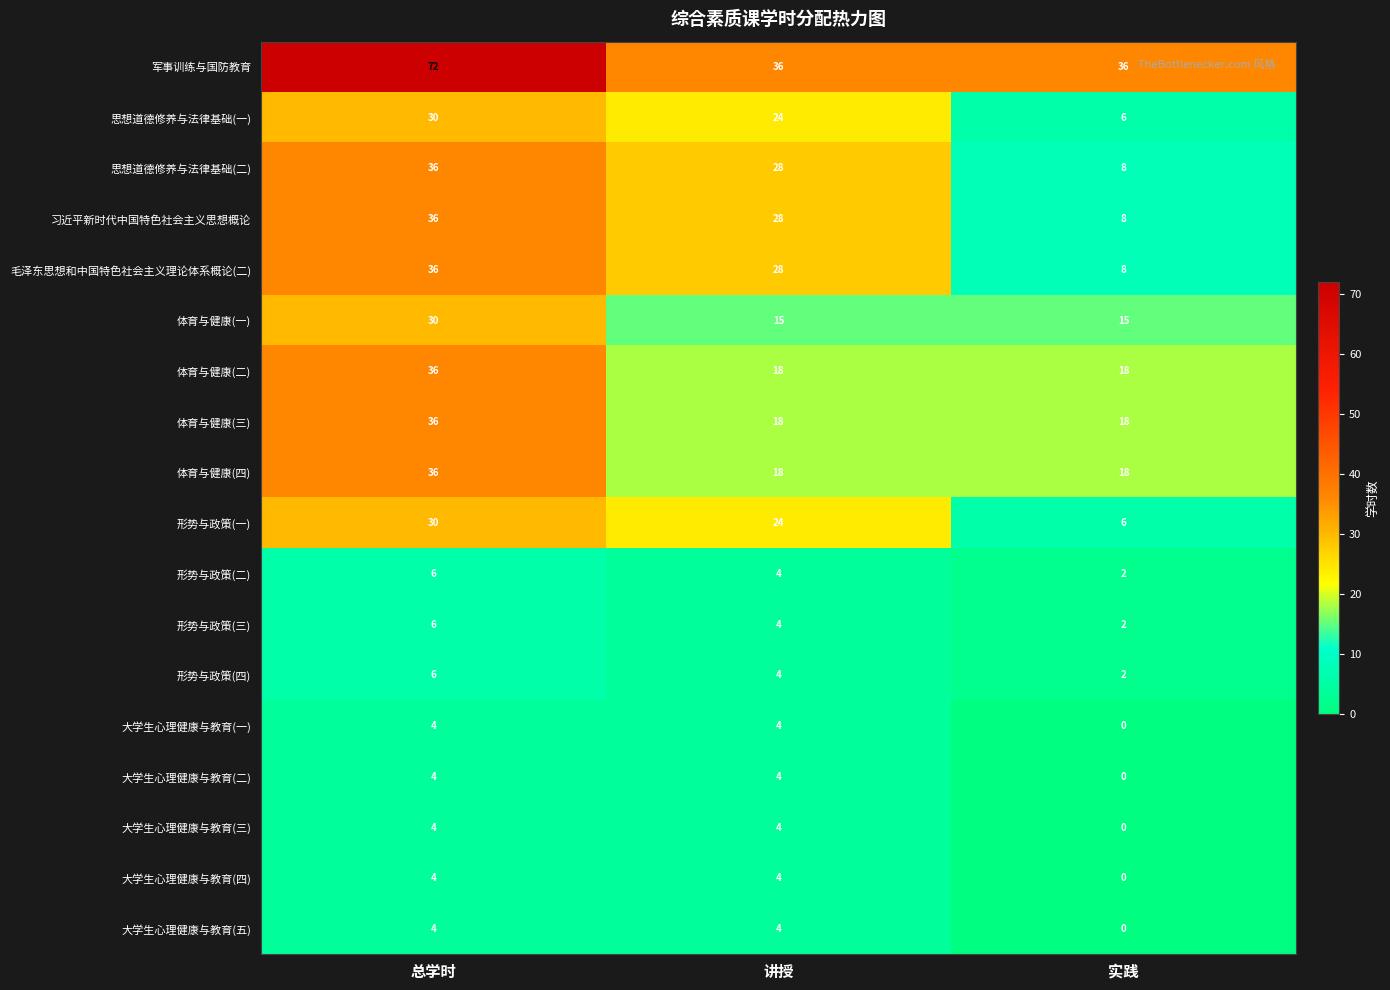

At which category does the chart reach its minimum across all series?

实践